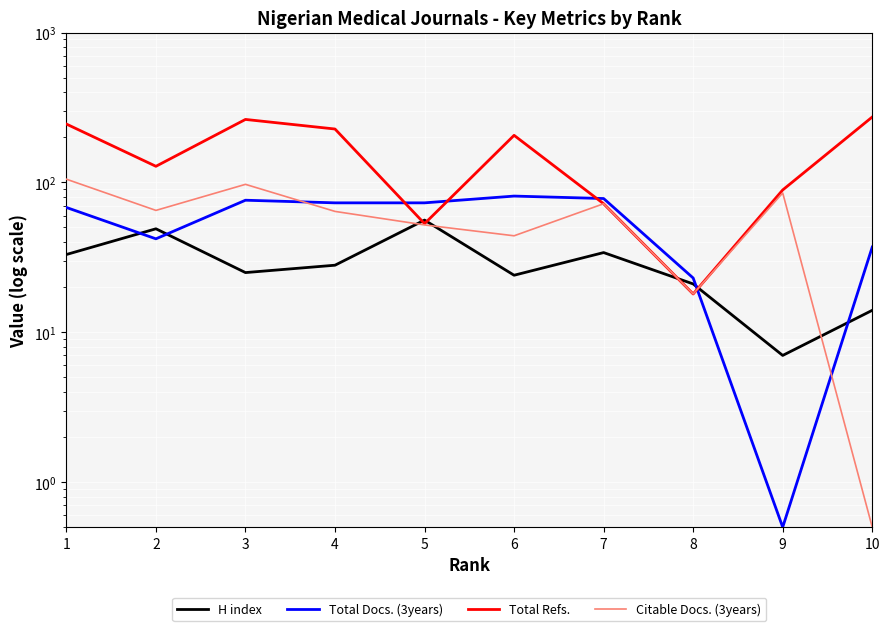

Does the chart display data point markers on the line(s)?

No